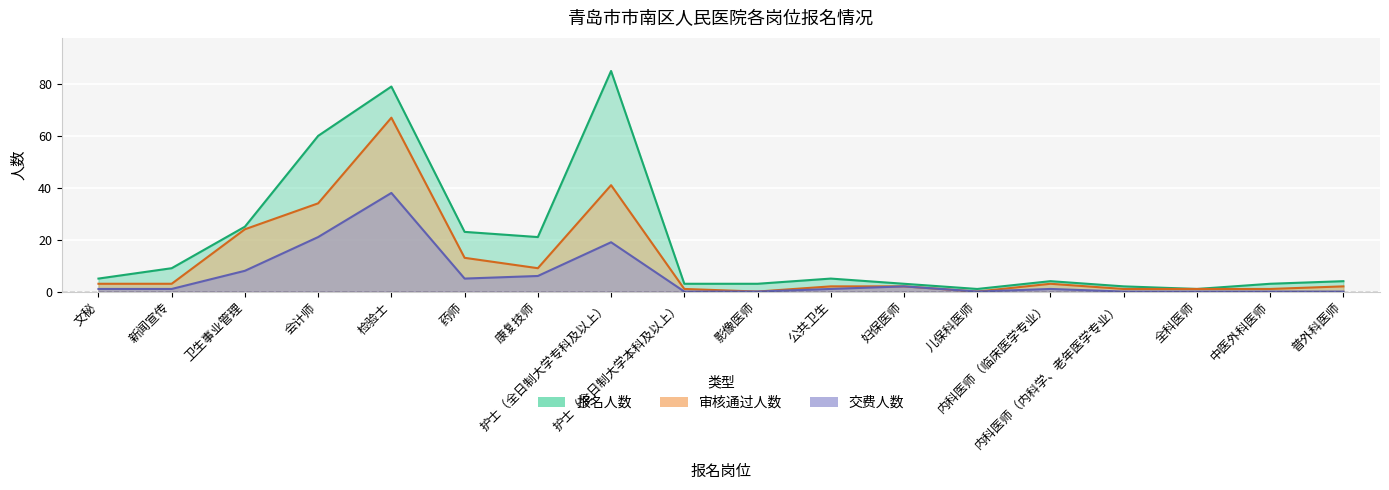

True or false: 交费人数 and 审核通过人数 cross at least once.

False